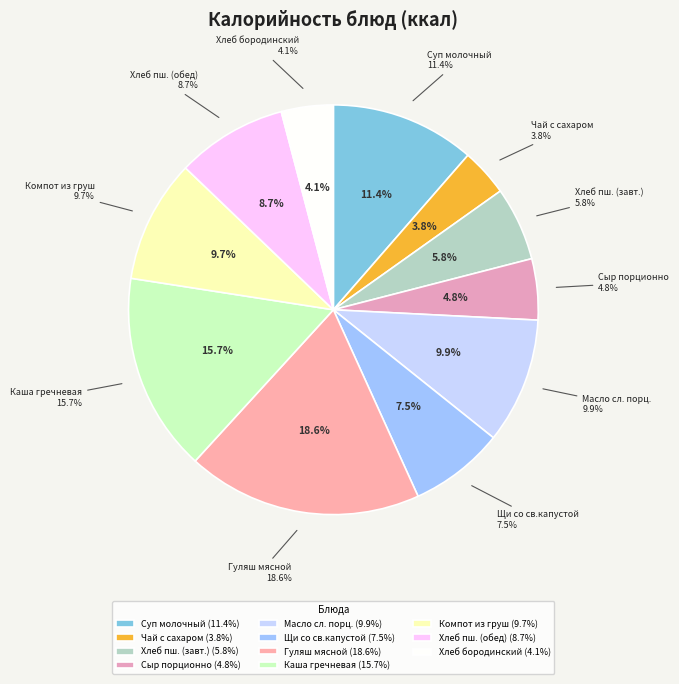

Does any single category account for the majority?

No